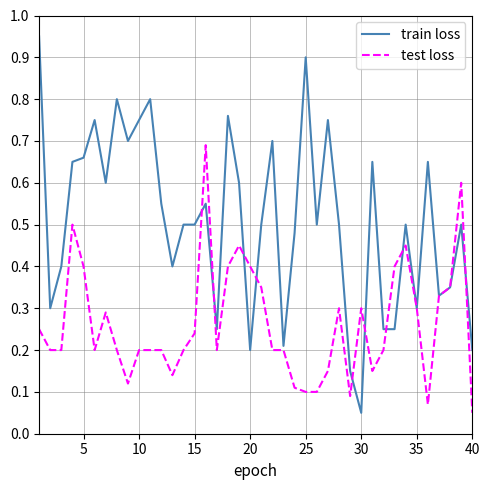

Which series has the largest range (max minus min)?

train loss